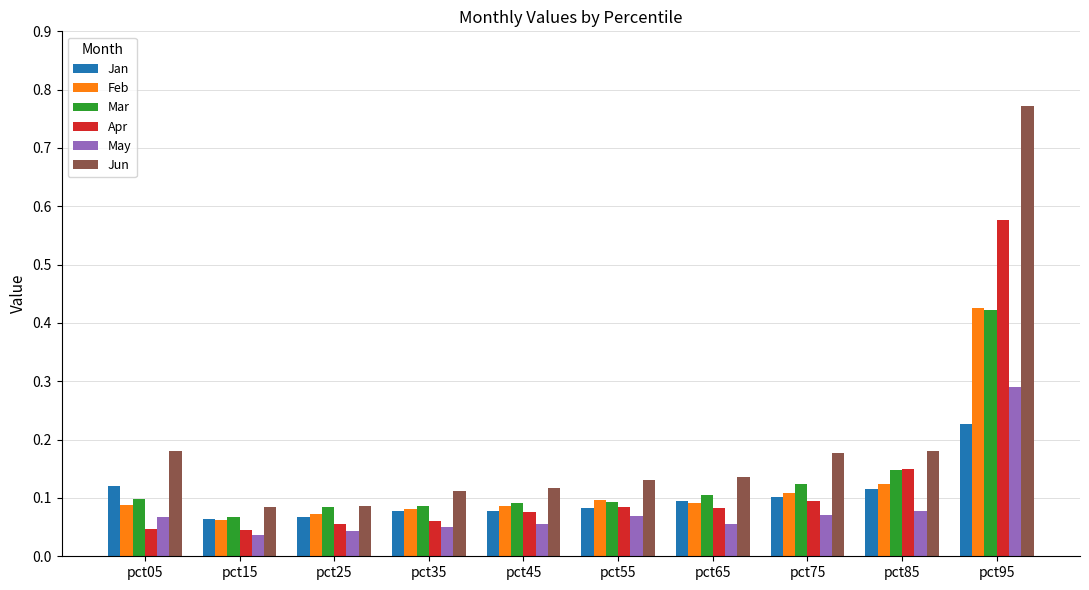

Does the chart contain any negative values?

No